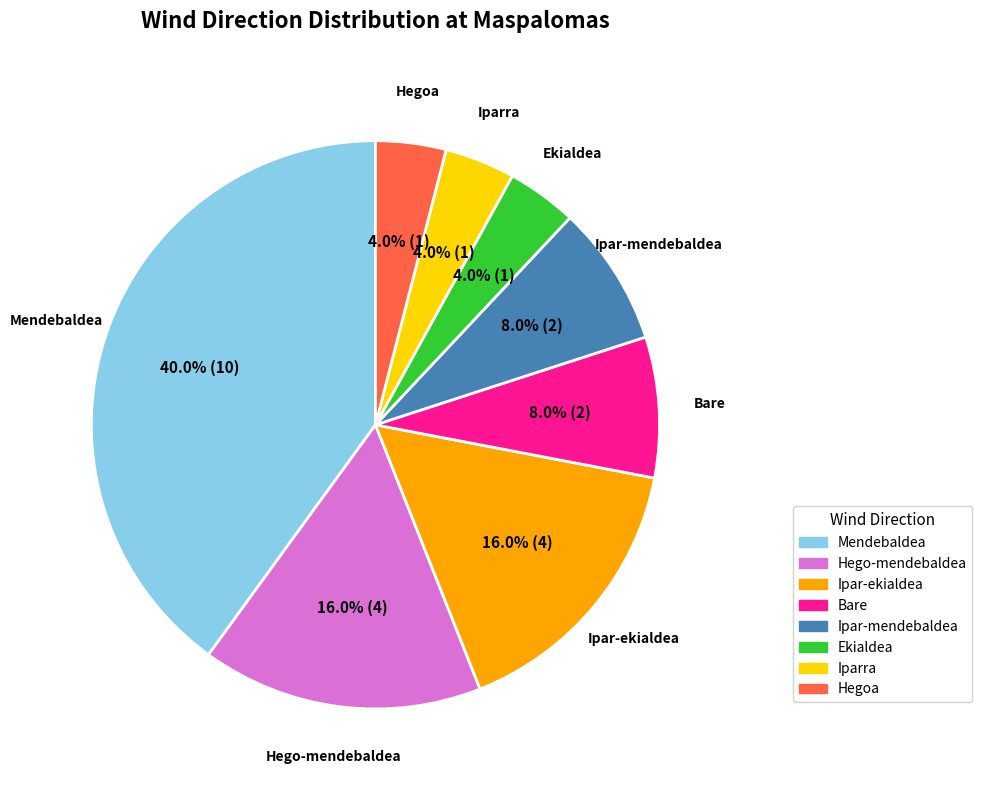

How many segments does this pie chart have?

8